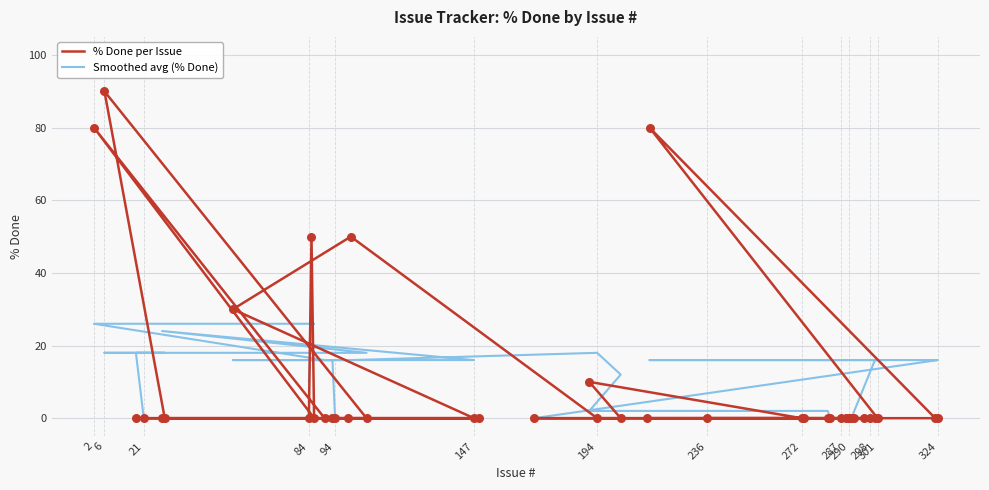

Which series has the widest spread of Y values?

% Done per Issue